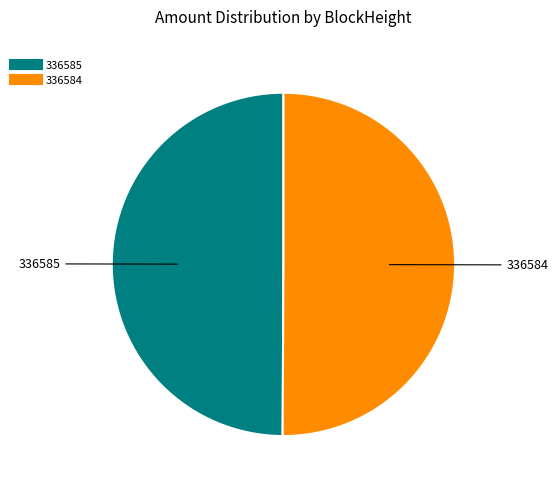

Approximately how many times larger is the value at 336584 compared to 336585?

1.0